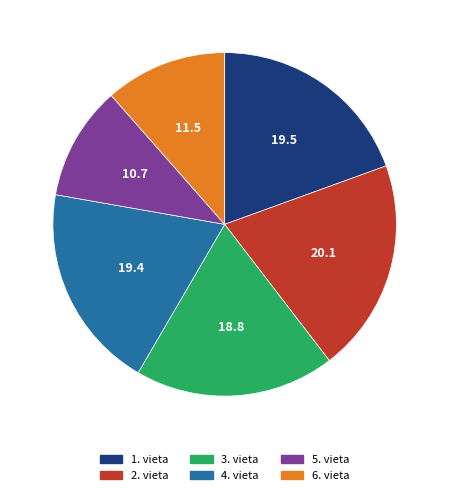

How many slices are in this pie chart?

6